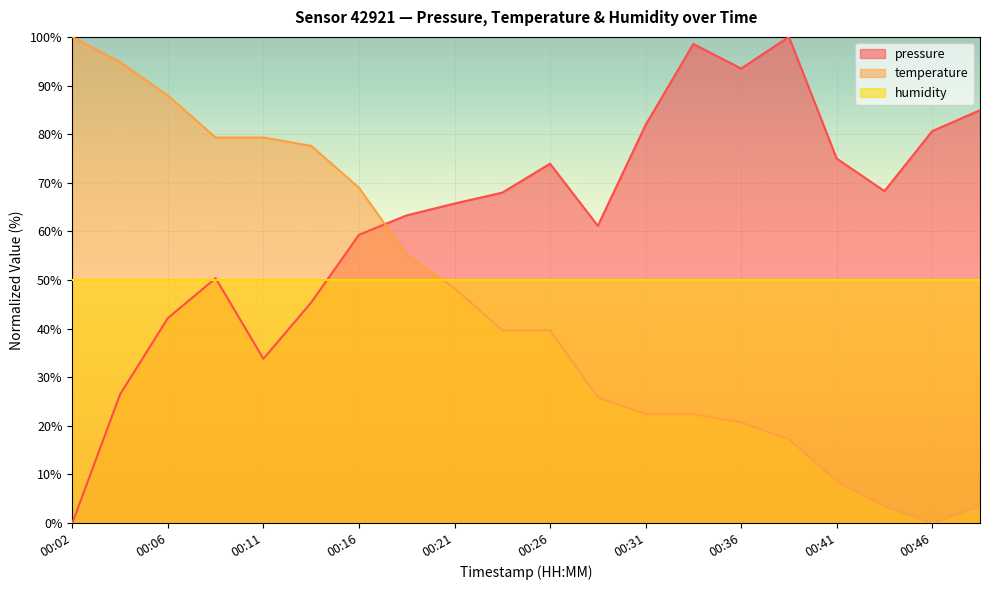

What is the approximate value of temperature at 00:31?

22.4